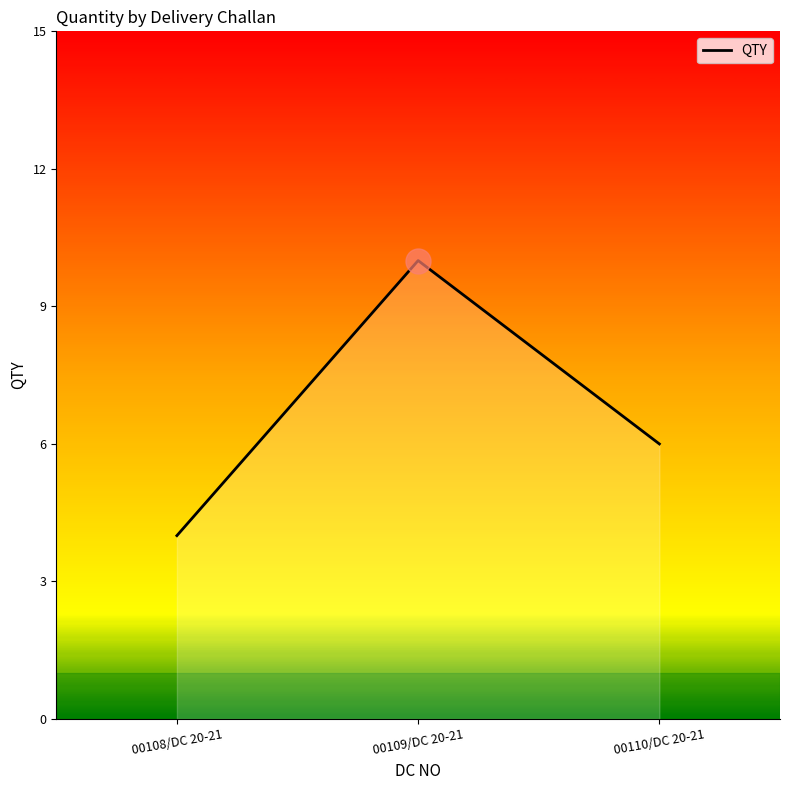

The value at 00108/DC 20-21 is 4. True or false?

True